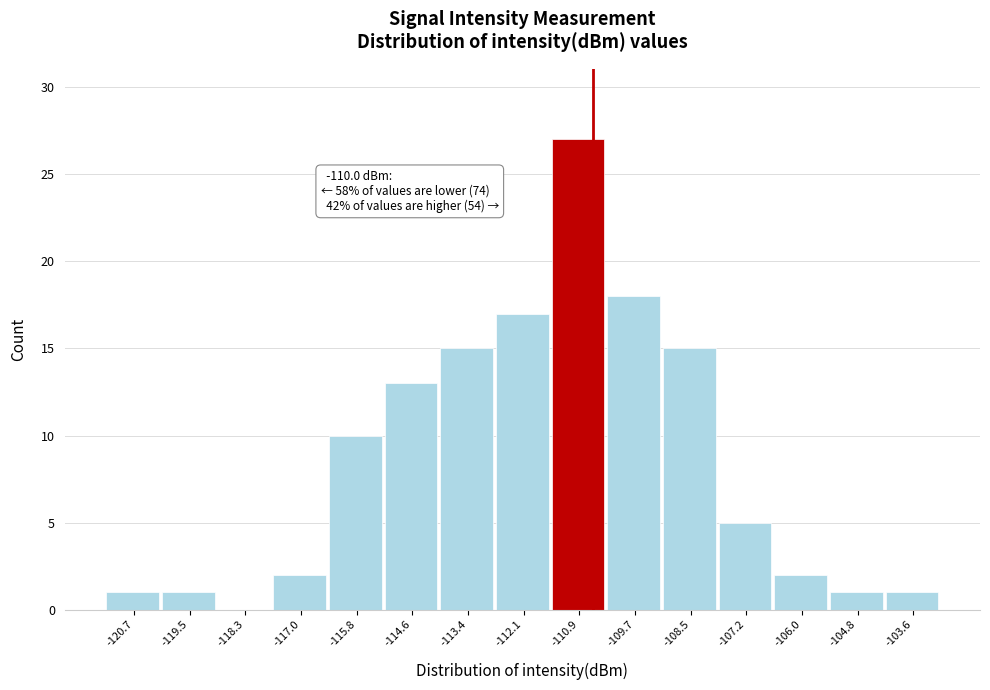

Reading right to left, list all the values displayed in this chart.

-103.6=1	-104.8=1	-106.0=2	-107.2=5	-108.5=15	-109.7=18	-110.9=27	-112.1=17	-113.4=15	-114.6=13	-115.8=10	-117.0=2	-118.3=0	-119.5=1	-120.7=1